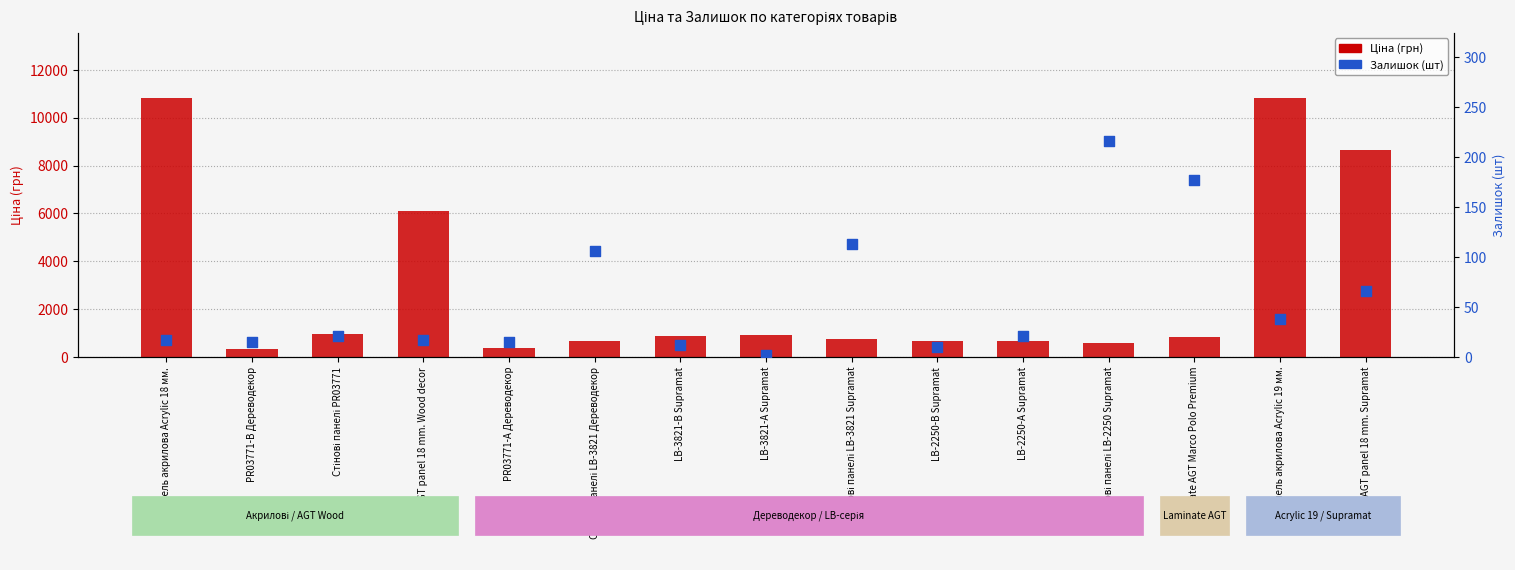

At how many categories does at least one series exceed 1108?

4